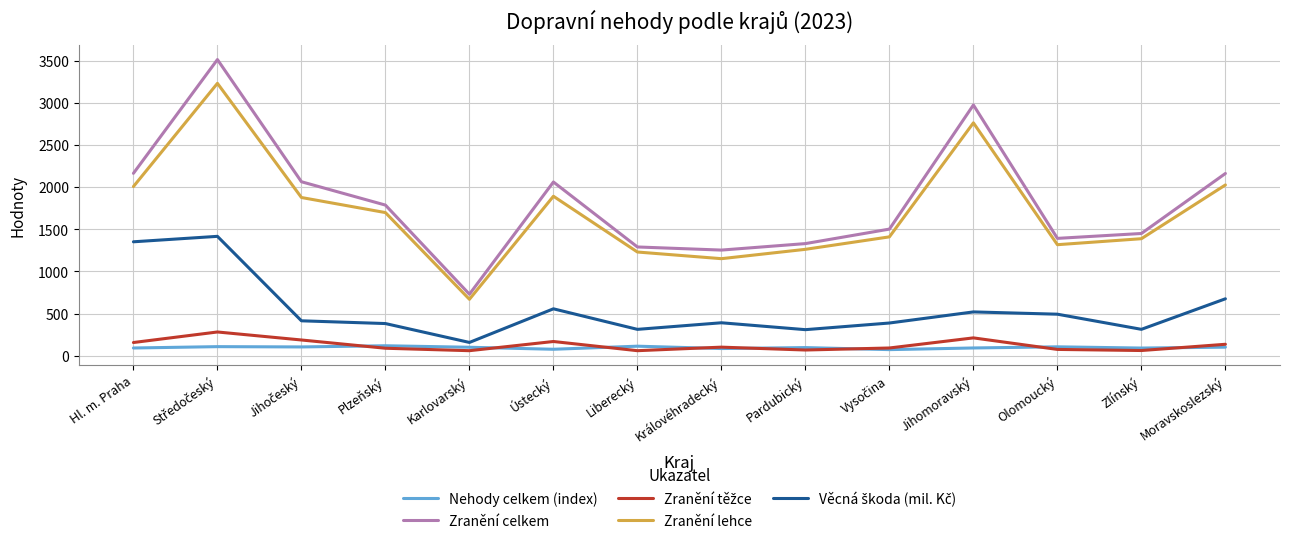

What is the maximum value shown in the chart?

3515.0